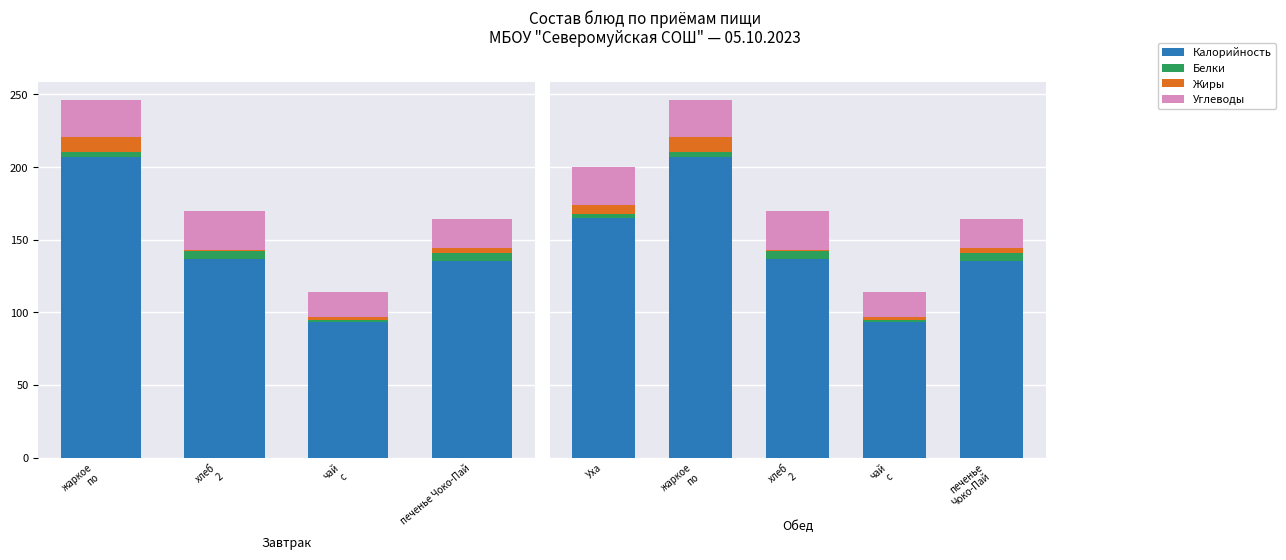

List the series in order of their peak value, lowest first.

Белки, Жиры, Углеводы, Калорийность